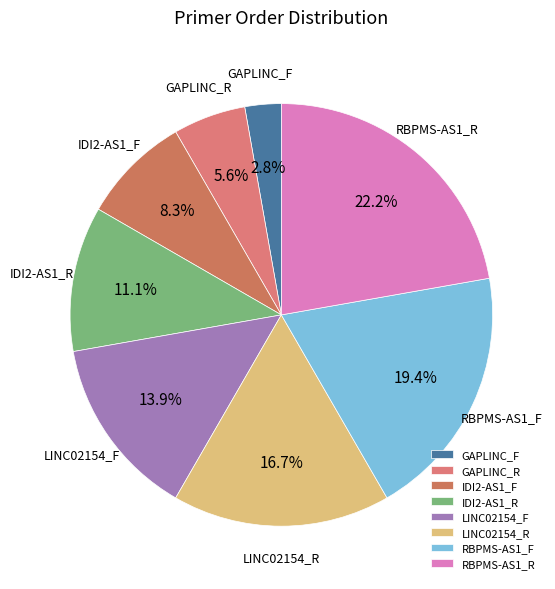

To the nearest percent, what is the difference between the largest and smallest slice percentages?

19%